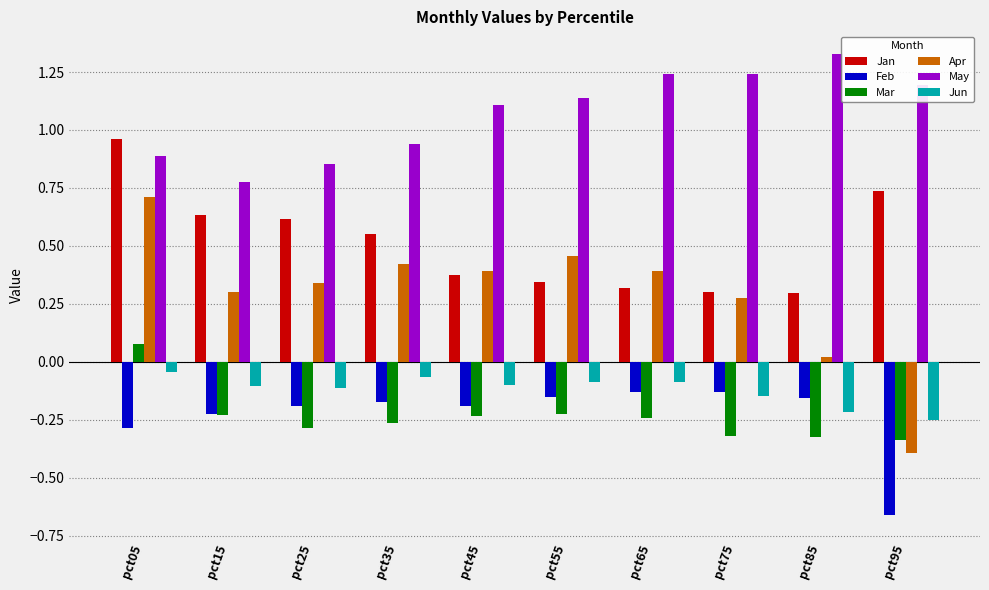

Which series has the widest spread of values?

Apr